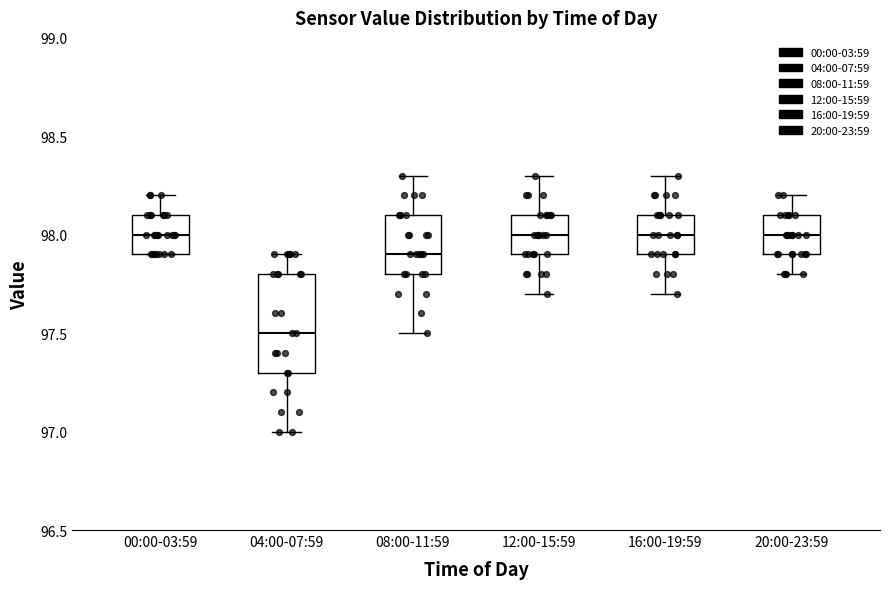

Which box is the tallest, from its lower edge to its upper edge?

04:00-07:59